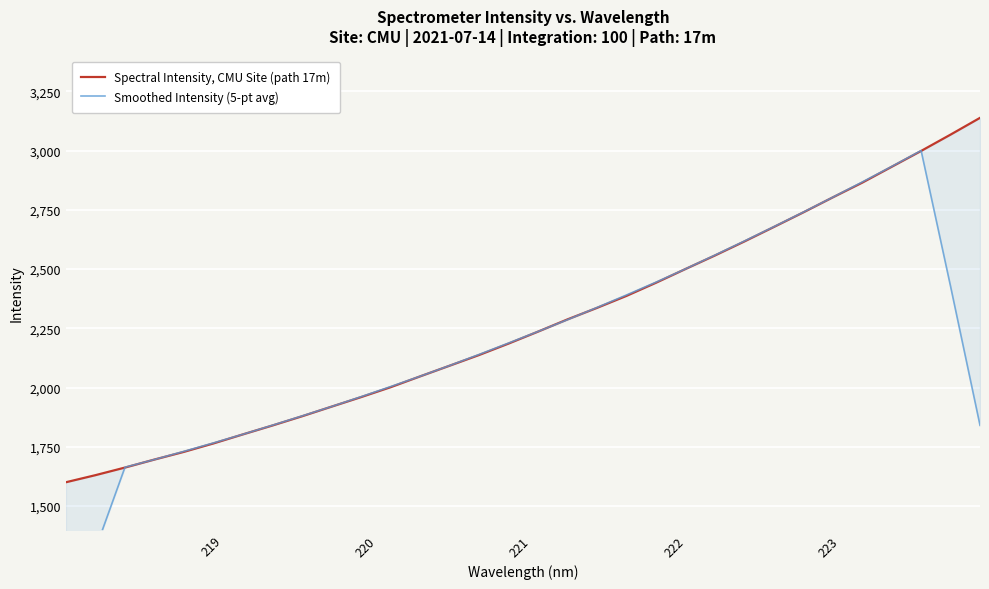

Is the value of Spectral Intensity, CMU Site (path 17m) at 219 greater than the value of Smoothed Intensity (5-pt avg) at 24?

No